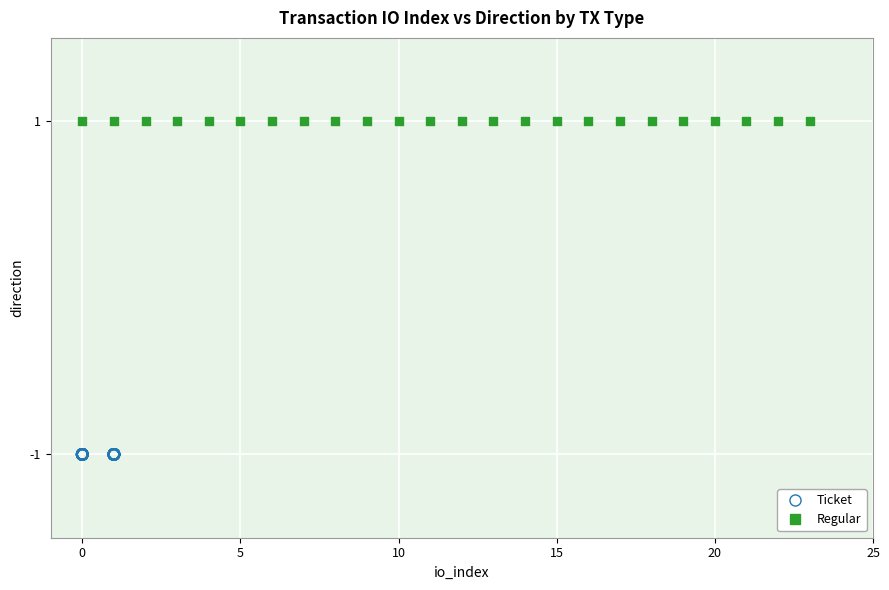

Which series reaches the minimum Y coordinate?

Ticket